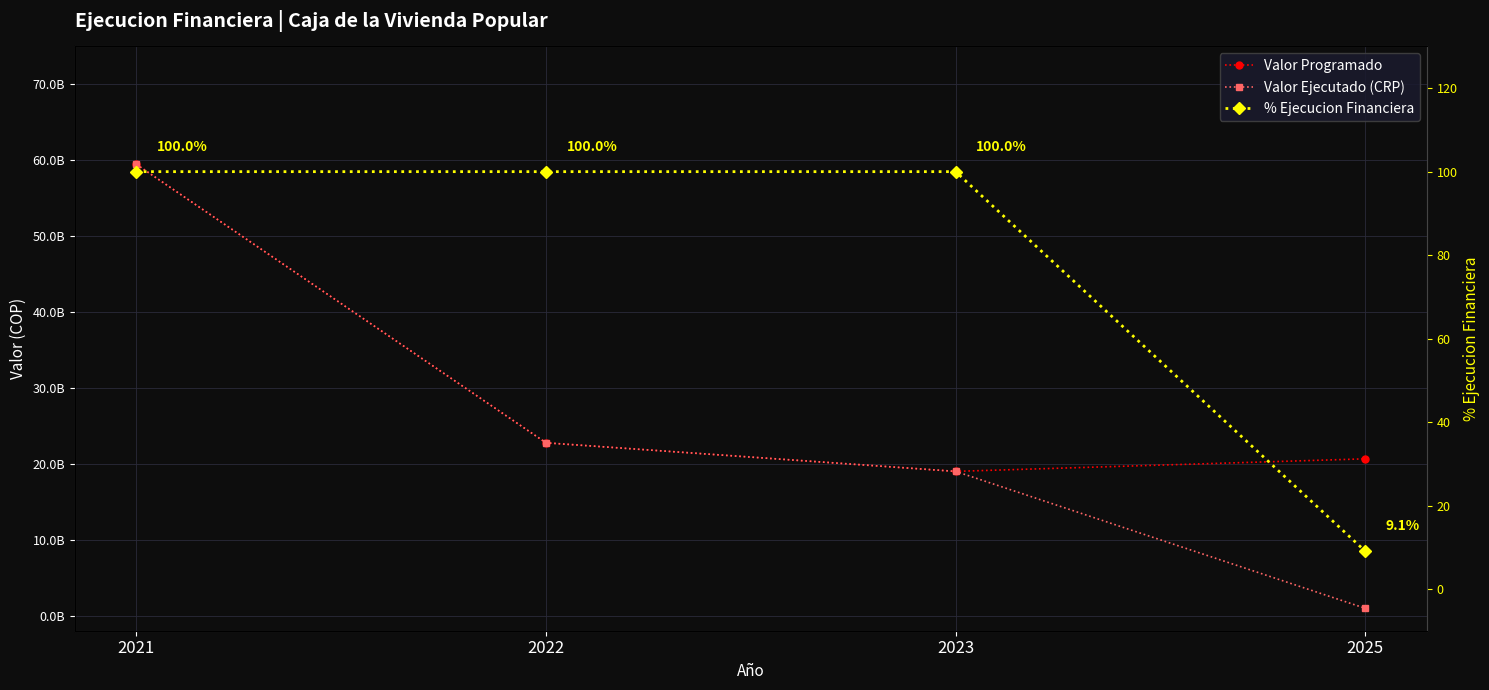

What is the maximum value shown in the chart?

59462802697.0